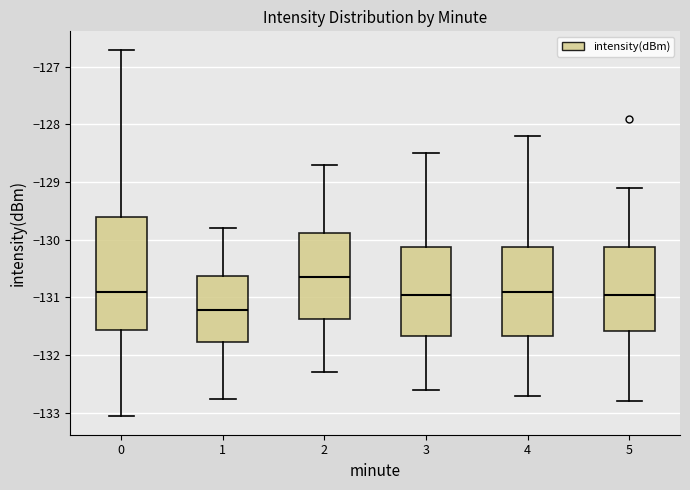

Which box has the lowest median line?

1